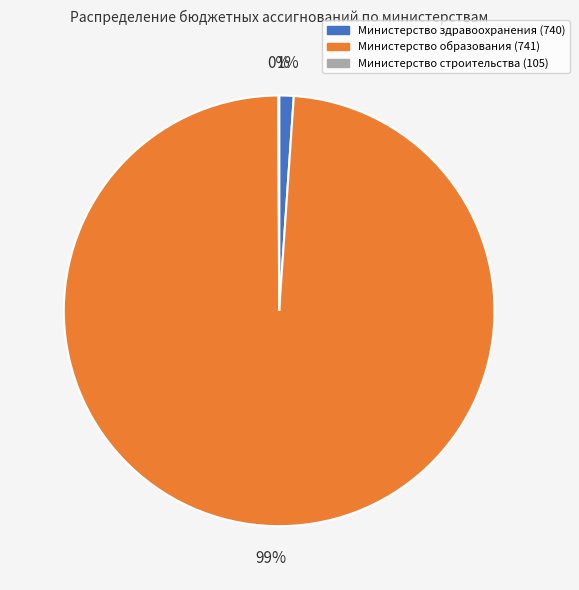

What is the majority slice?

Министерство образования (741)